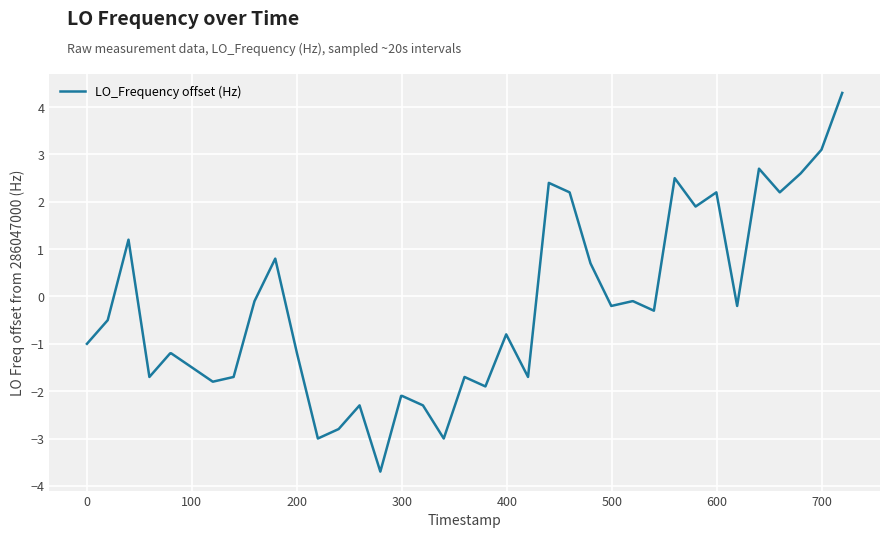

What is the difference between the maximum and minimum values?

8.0